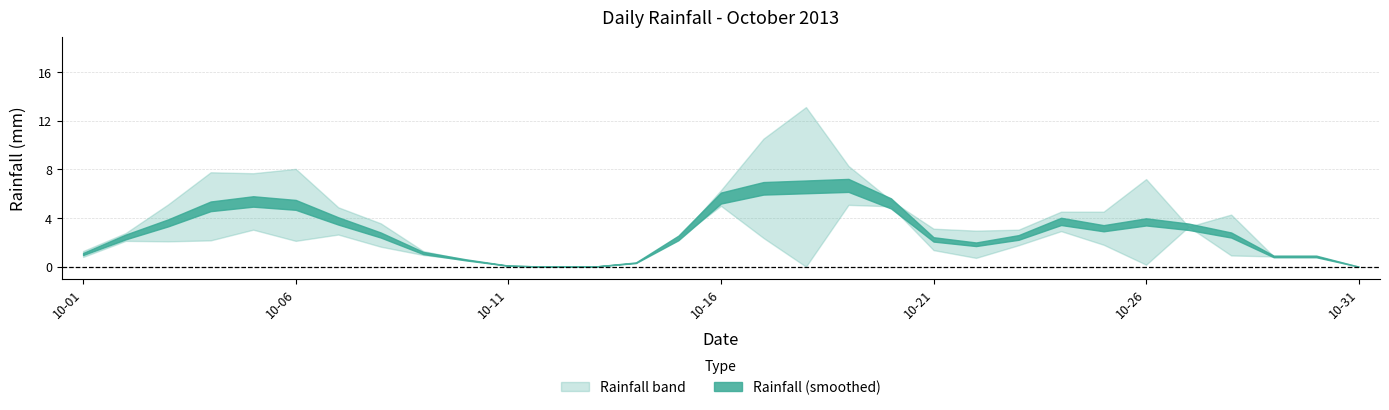

At which category does the chart reach its minimum across all series?

2013-10-10